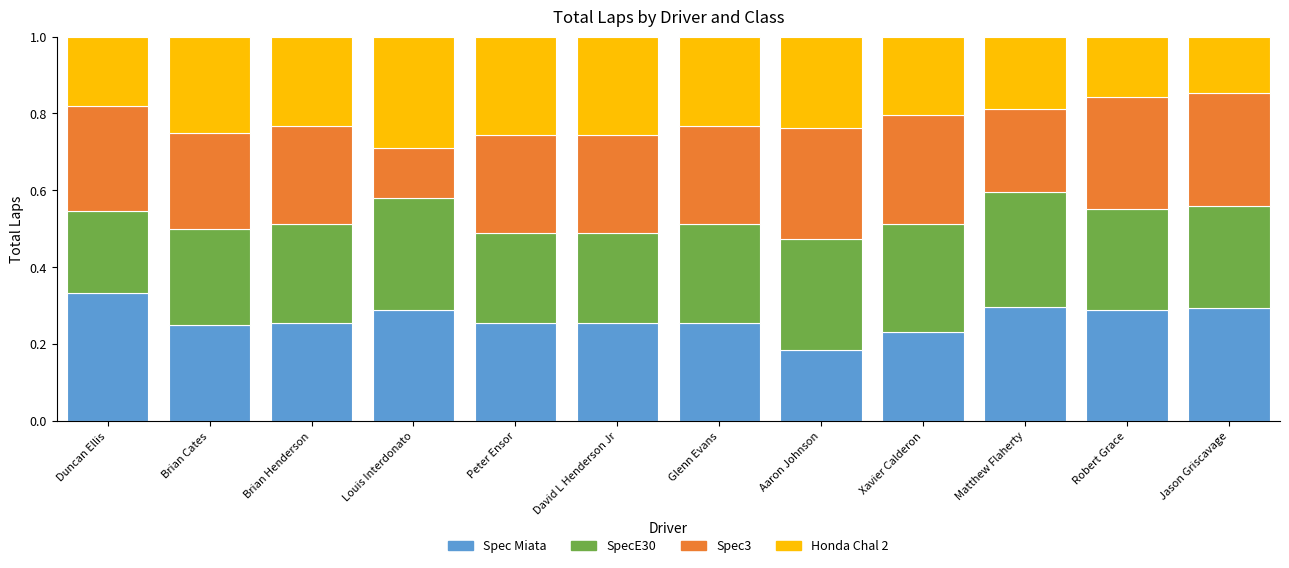

Which category has the lowest value in the Spec Miata series?

Aaron Johnson